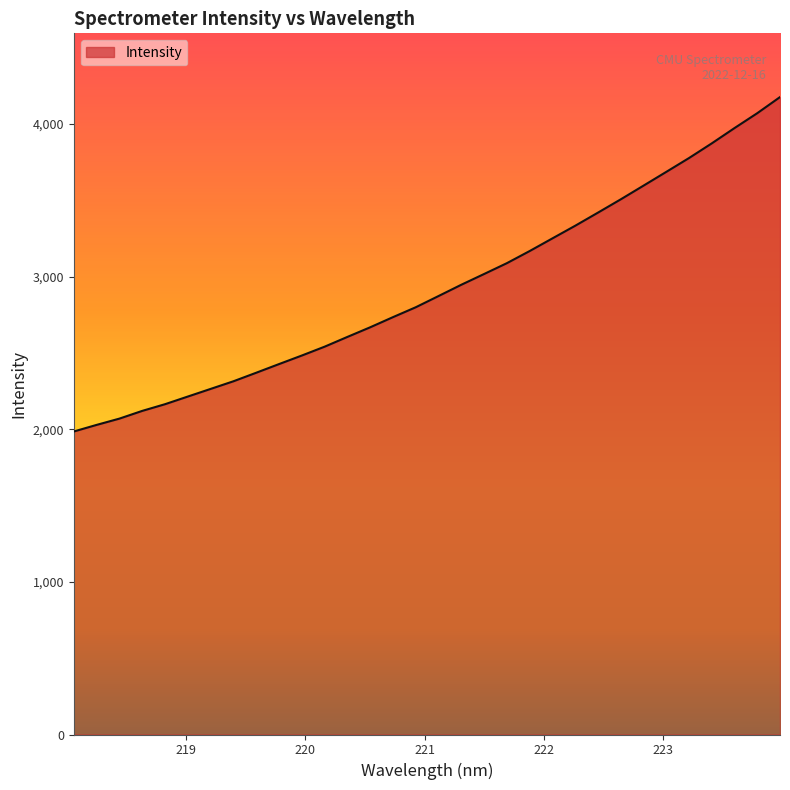

How many values are below 2872?

16